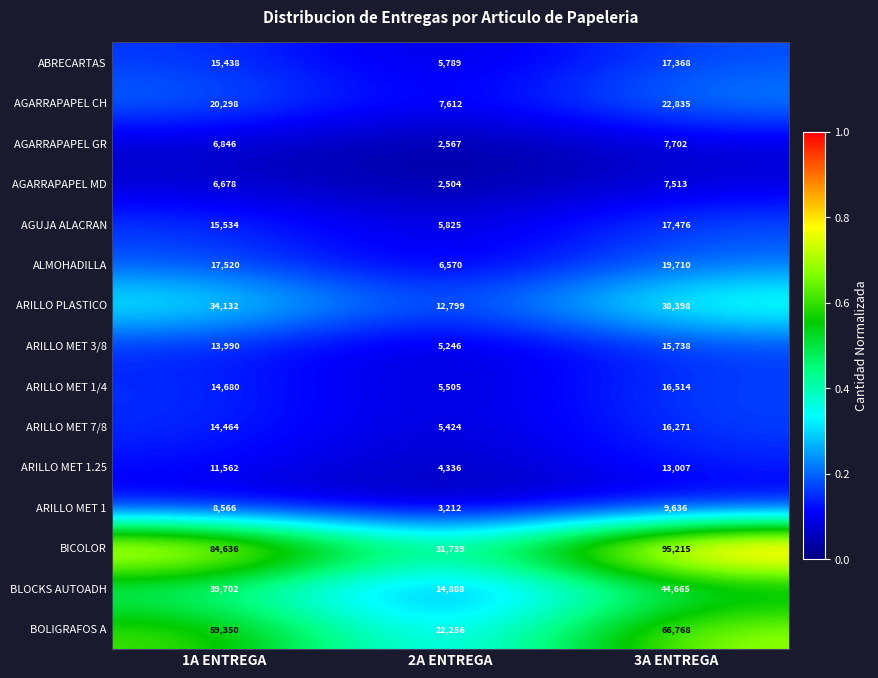

What is the total value across all series at 3A ENTREGA?

408816